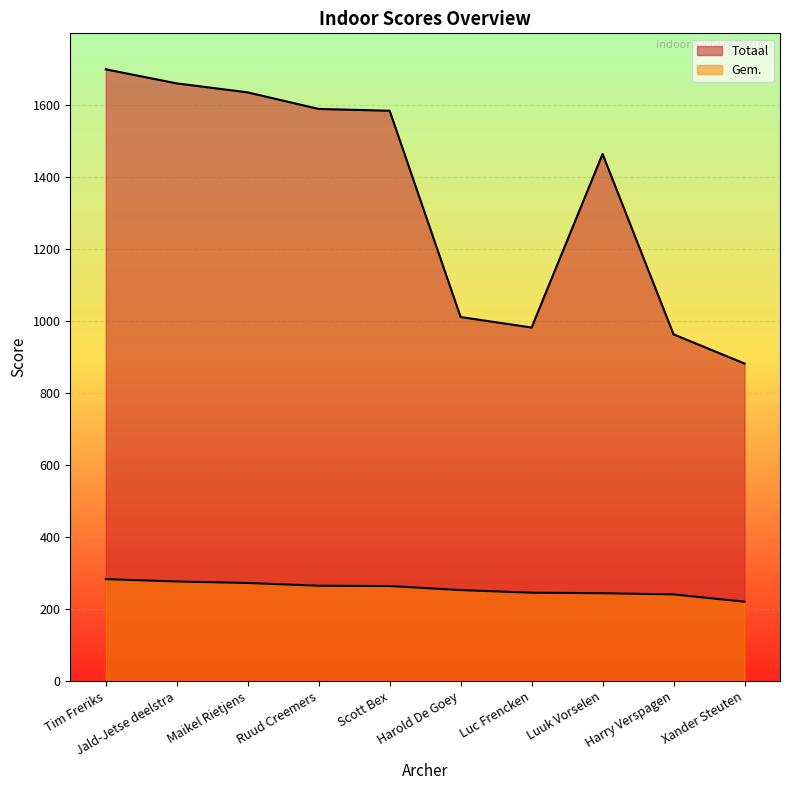

What is the minimum value shown in the chart?

220.5